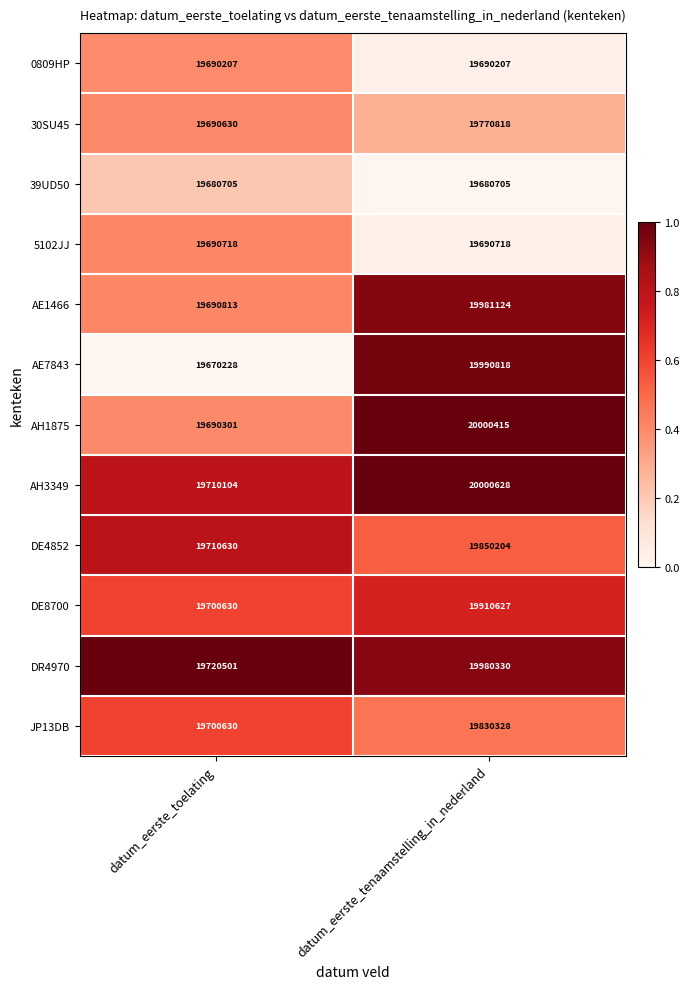

Which category has the highest value in the AE7843 series?

datum_eerste_tenaamstelling_in_nederland